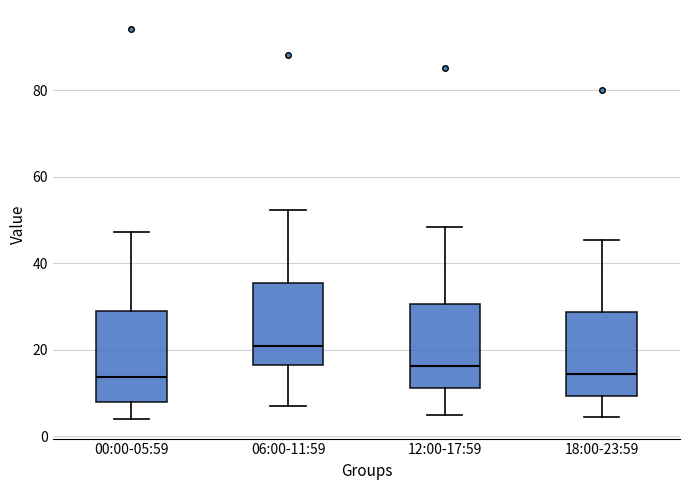

Reading left to right, transcribe this box plot: for each box, give where its median line is, the range the box spans, and where its two whiskers end, as read against the y-axis. The values are not printed on the chart, so give them approximately, as read against the axis.

00:00-05:59: median 14, box 8 to 28, whiskers 4 to 48
06:00-11:59: median 22, box 16 to 36, whiskers 8 to 52
12:00-17:59: median 16, box 12 to 30, whiskers 6 to 48
18:00-23:59: median 14, box 10 to 28, whiskers 4 to 46